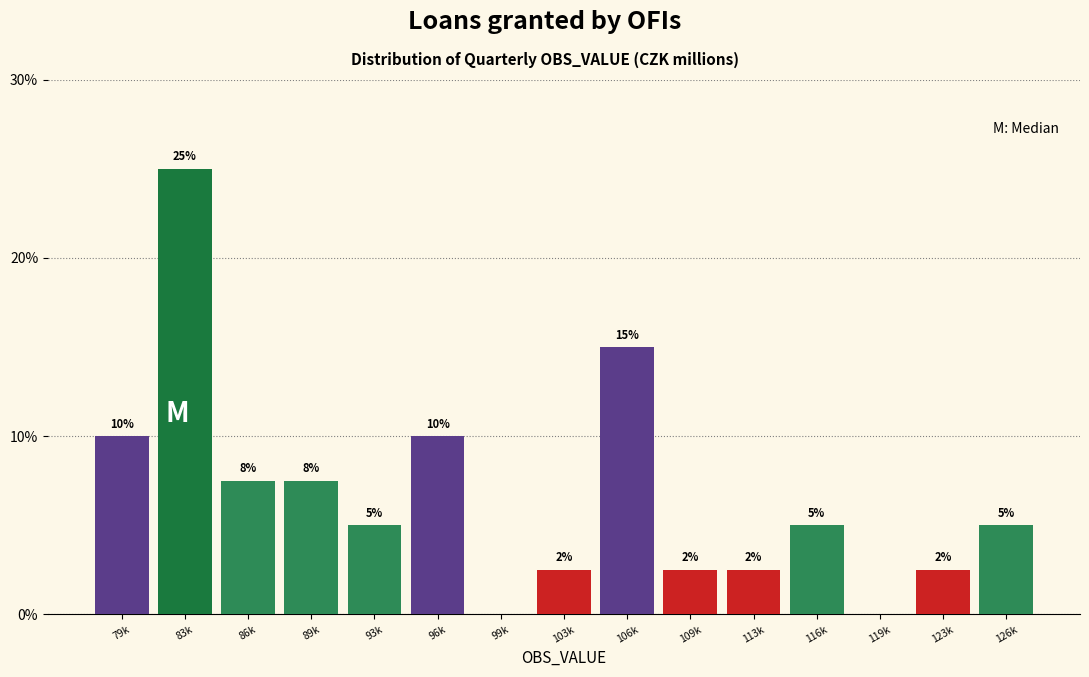

Which label corresponds to the largest value in the chart?

83k